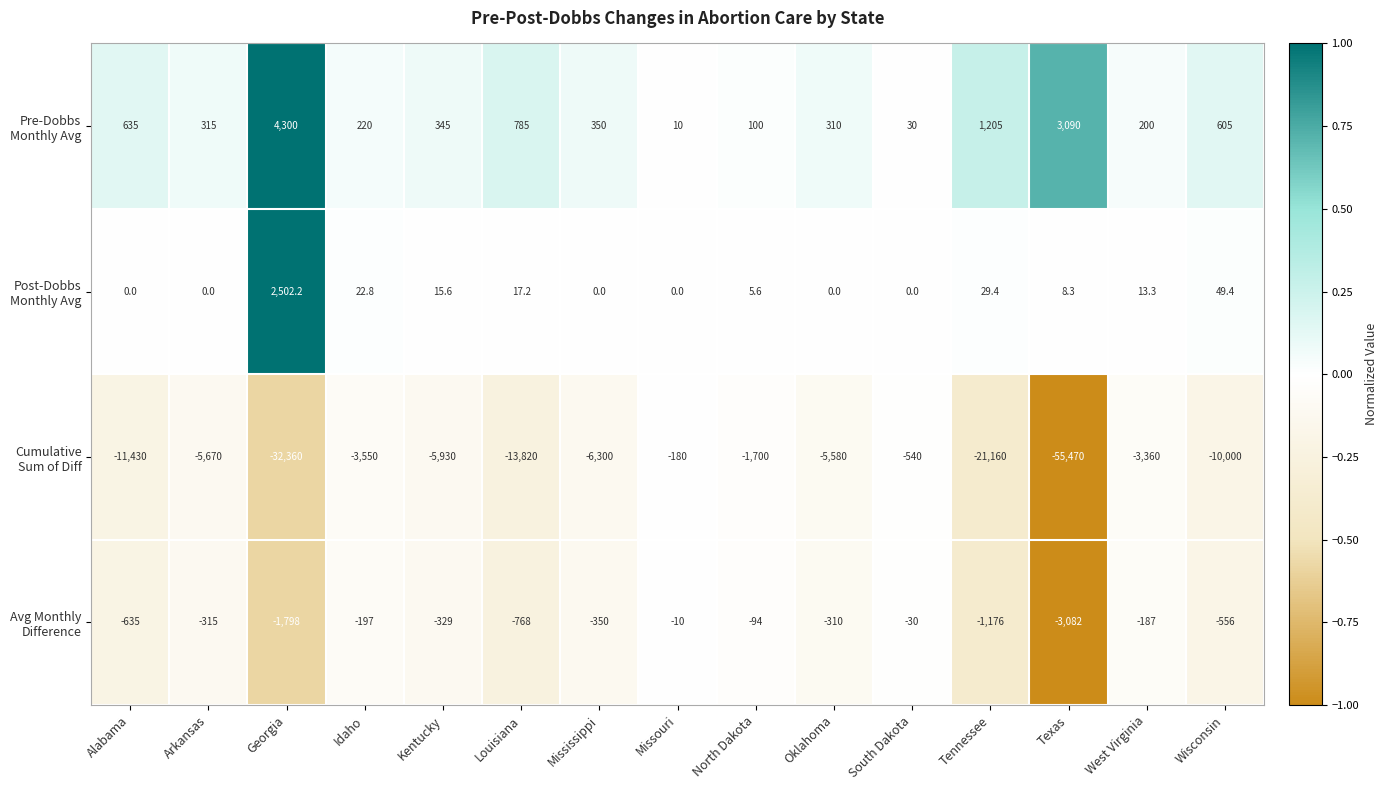

At which category is the sum across all series the highest?

Missouri